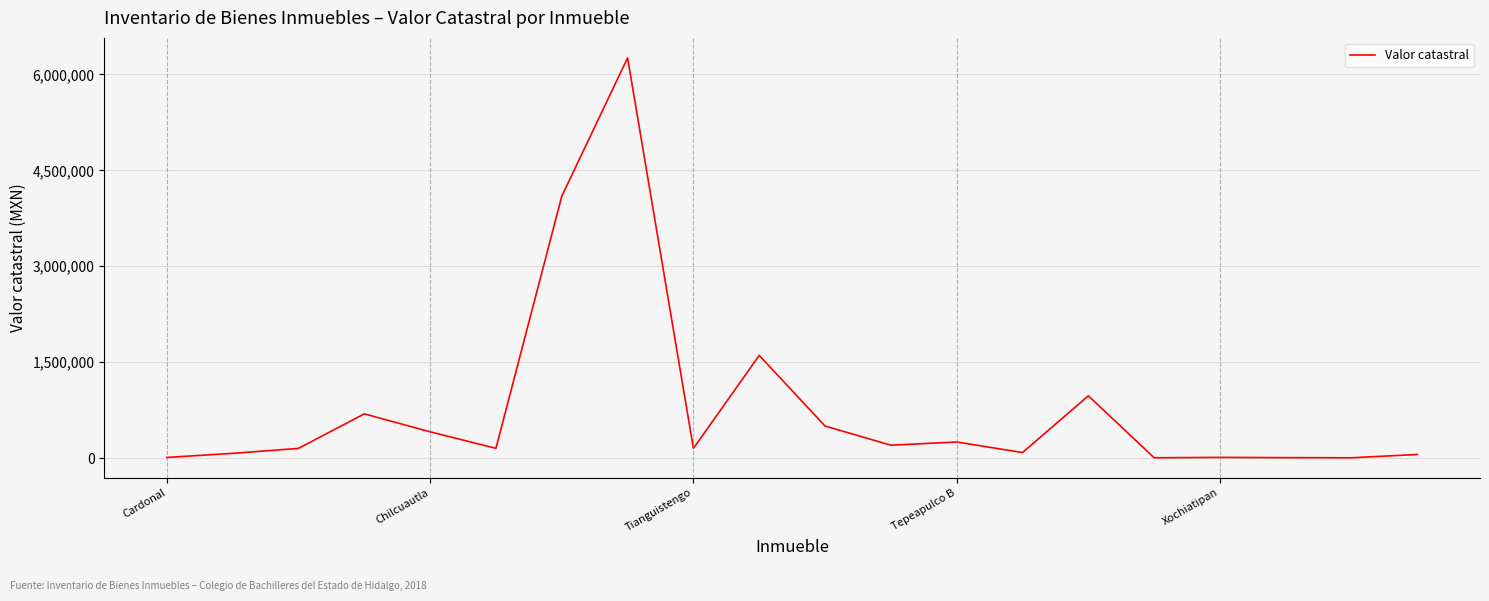

What is the difference between the maximum and minimum values?

6257445